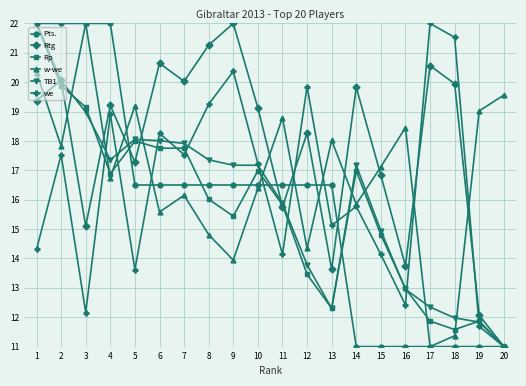

Between 5 and 8, which series saw the biggest shift?

we